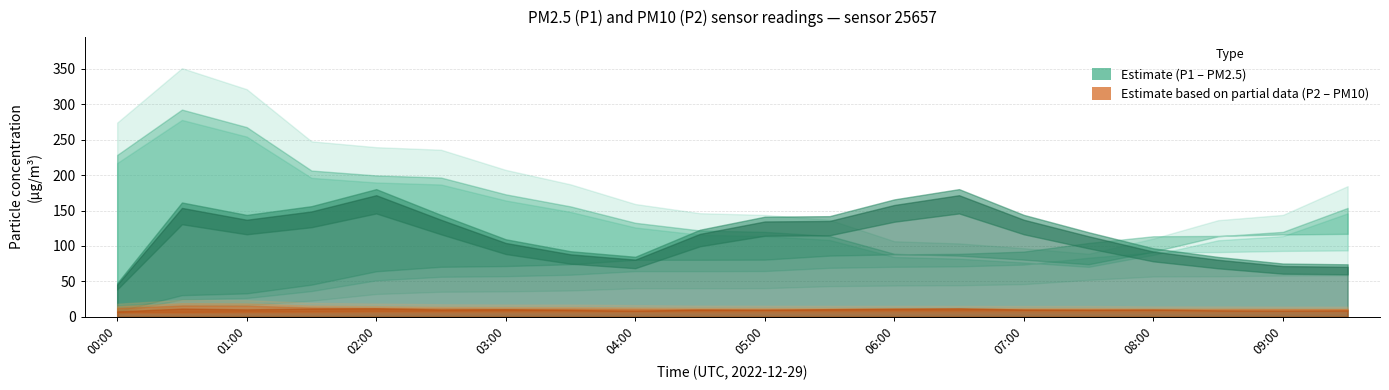

Does the chart display data point markers on the line(s)?

No